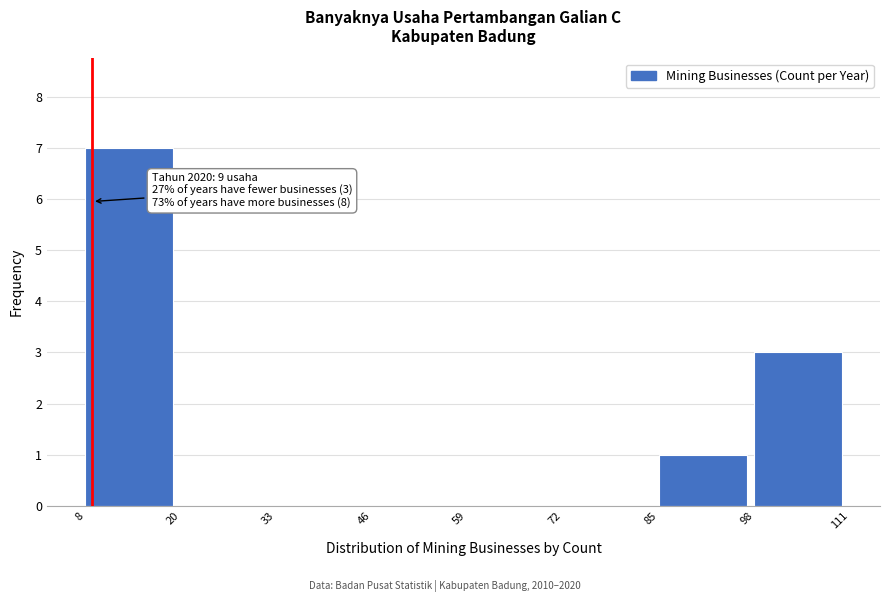

Which range on the x-axis has the tallest bar?

8 to 20